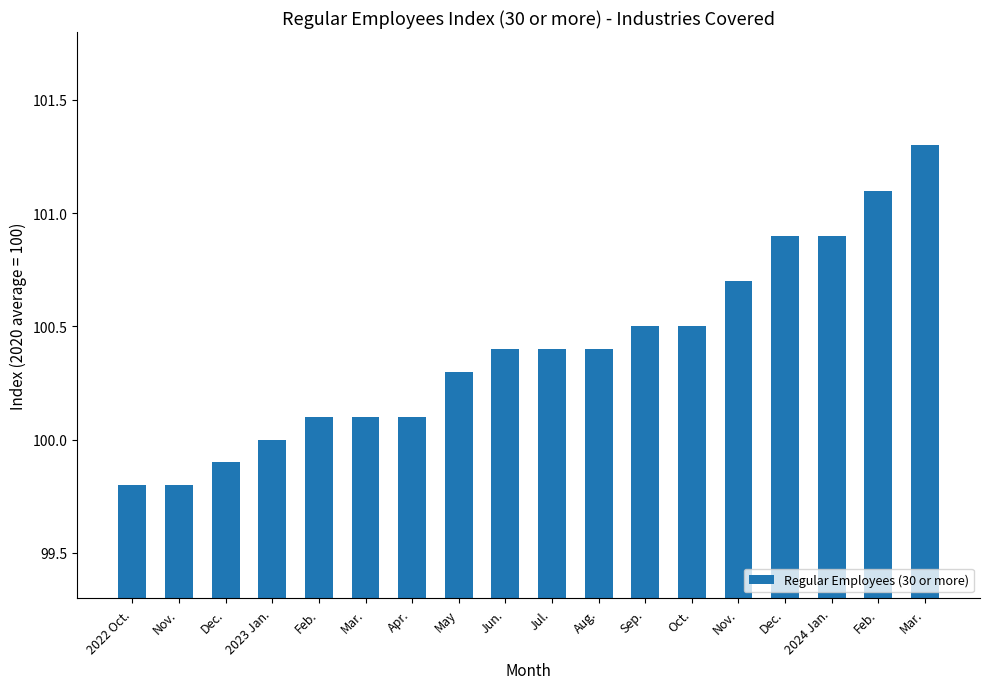

What is the greatest value displayed?

101.3